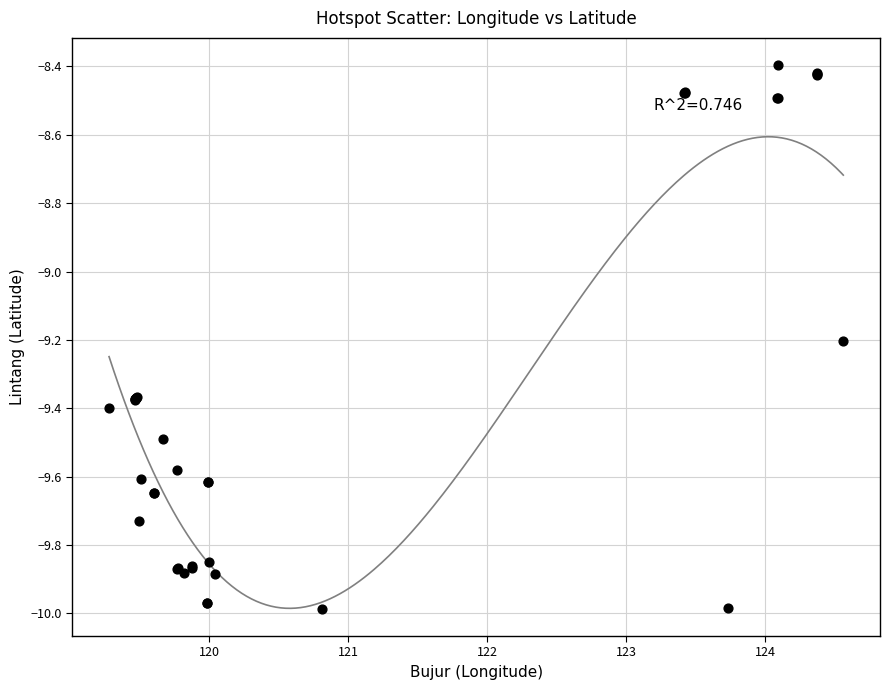

What Y value in the scatter plot is closest to -9?

-9.2